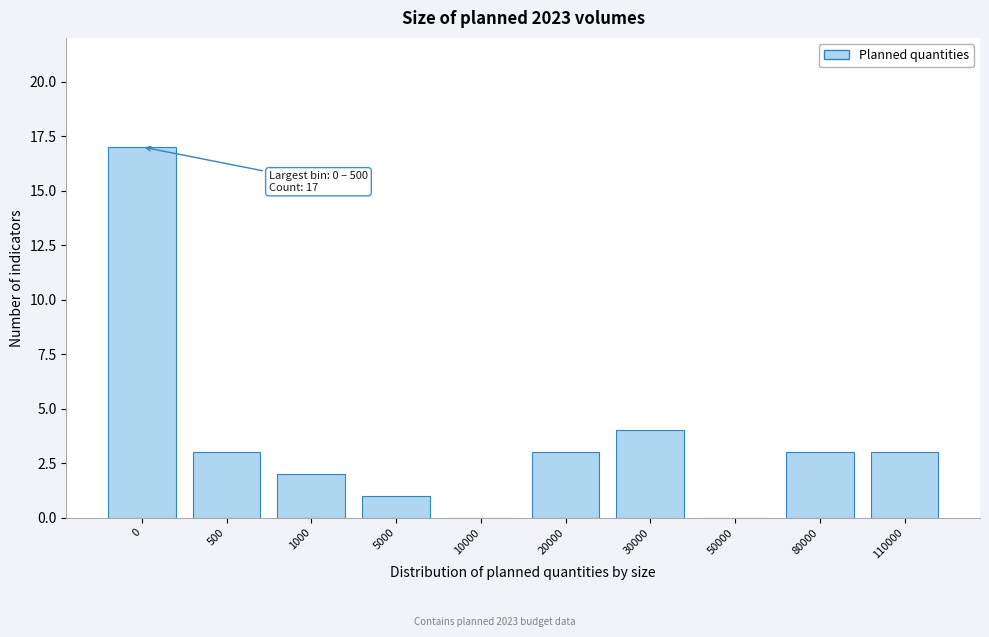

Reading left to right, transcribe all the data shown in this chart.

0=17	500=3	1000=2	5000=1	10000=0	20000=3	30000=4	50000=0	80000=3	110000=3